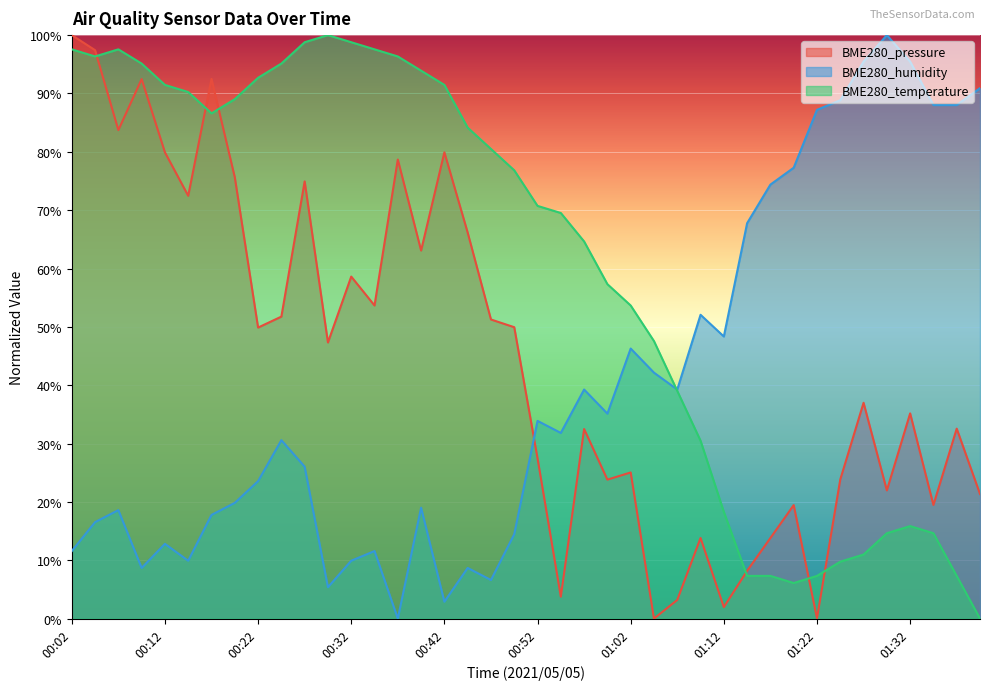

True or false: BME280_temperature and BME280_pressure intersect in this chart.

True